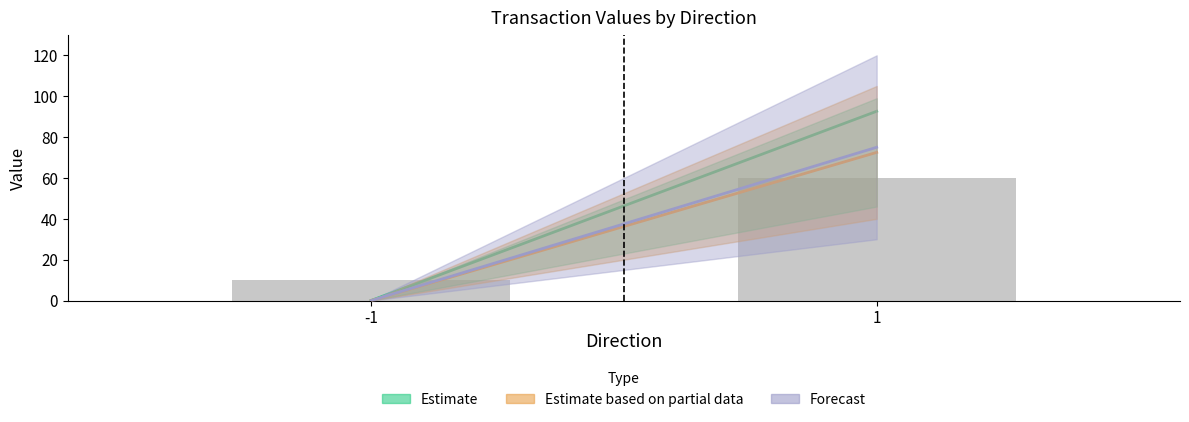

Reading left to right, transcribe all the data shown in this chart.

10	60